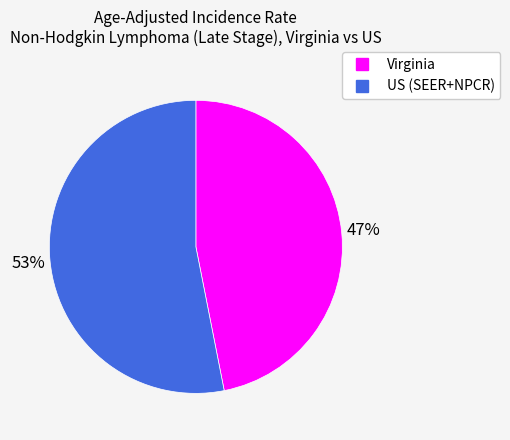

To the nearest percent, what portion does US (SEER+NPCR) represent?

53%